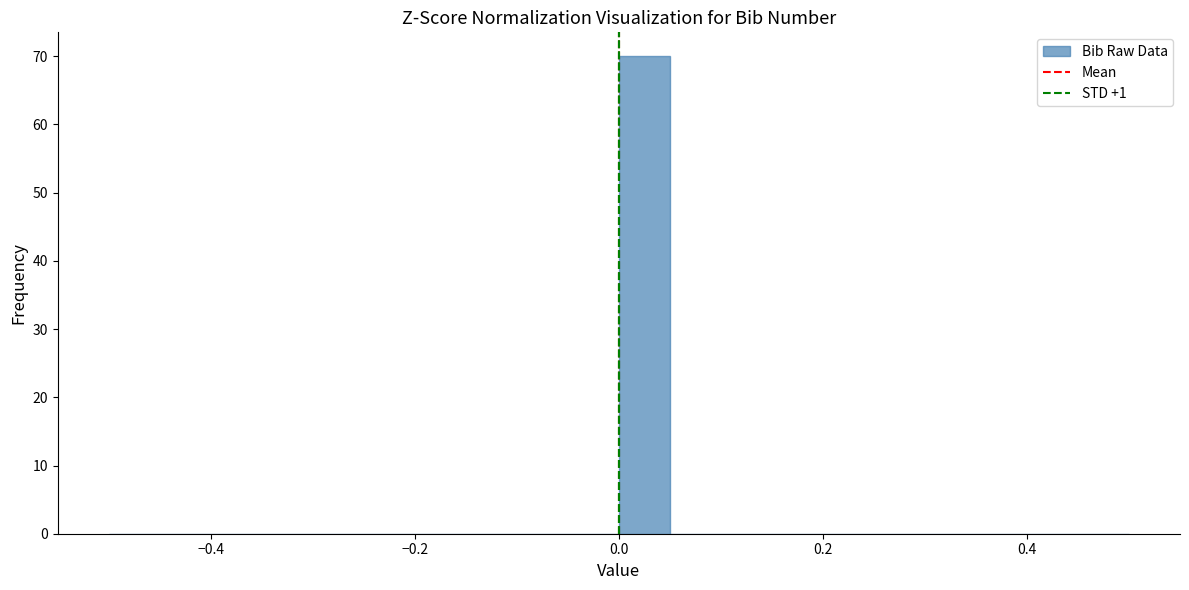

Around what value on the x-axis is the tallest bar? Give the approximate position of its centre, as read against the axis.

0.02